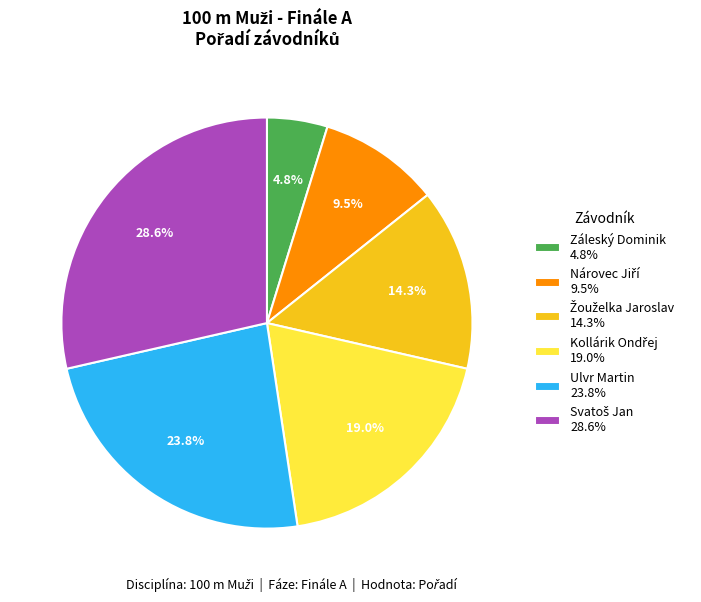

Does any single category account for the majority?

No